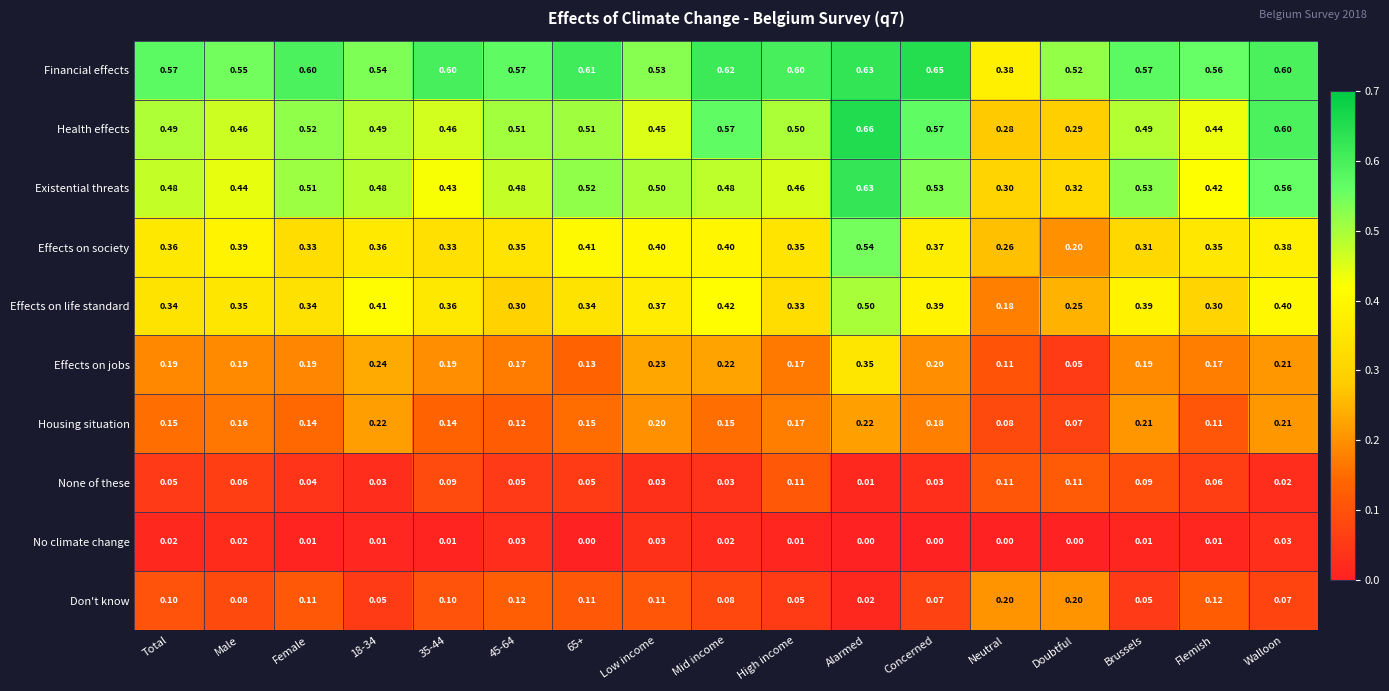

Where is Don't know nearest to the value 0?

Alarmed